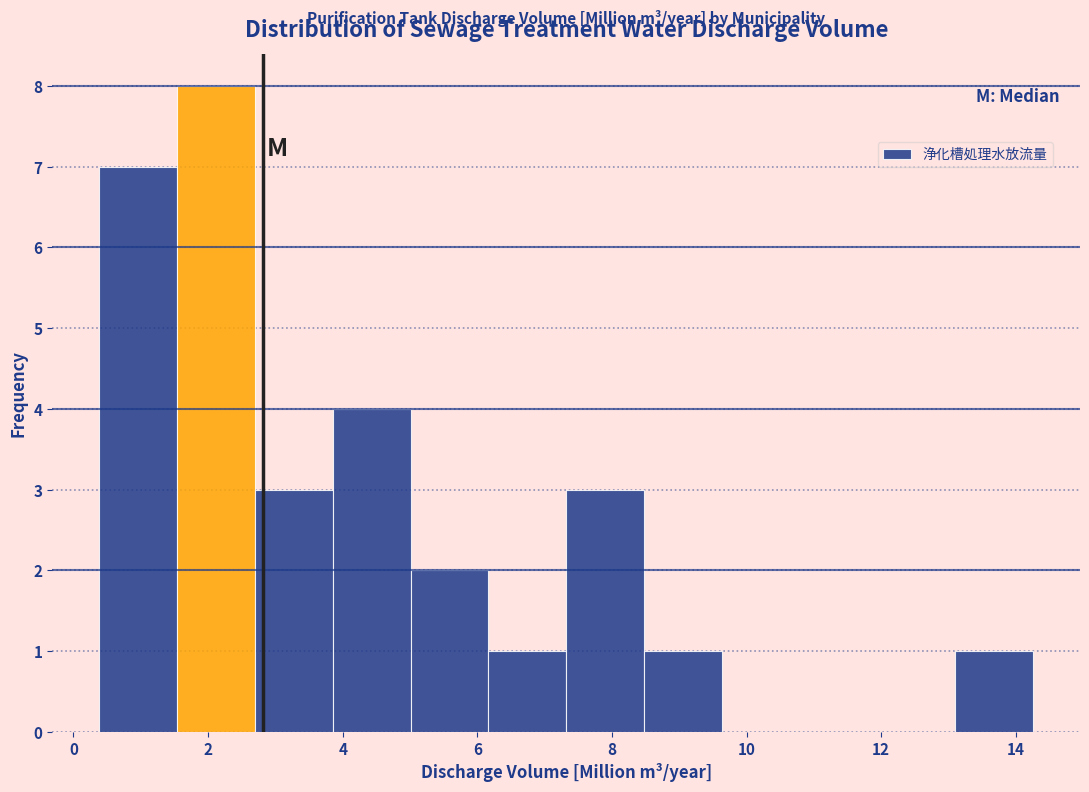

Reading left to right, list every bar in this chart as the range it spans on the x-axis followed by its height. Neither the bar edges nor the heights are printed on the chart, so give them approximately, as read against the axes.

0.4 to 1.6: 7
1.6 to 2.6: 8
2.6 to 3.8: 3
3.8 to 5.0: 4
5.0 to 6.2: 2
6.2 to 7.4: 1
7.4 to 8.4: 3
8.4 to 9.6: 1
9.6 to 10.8: 0
10.8 to 12.0: 0
12.0 to 13.2: 0
13.2 to 14.2: 1